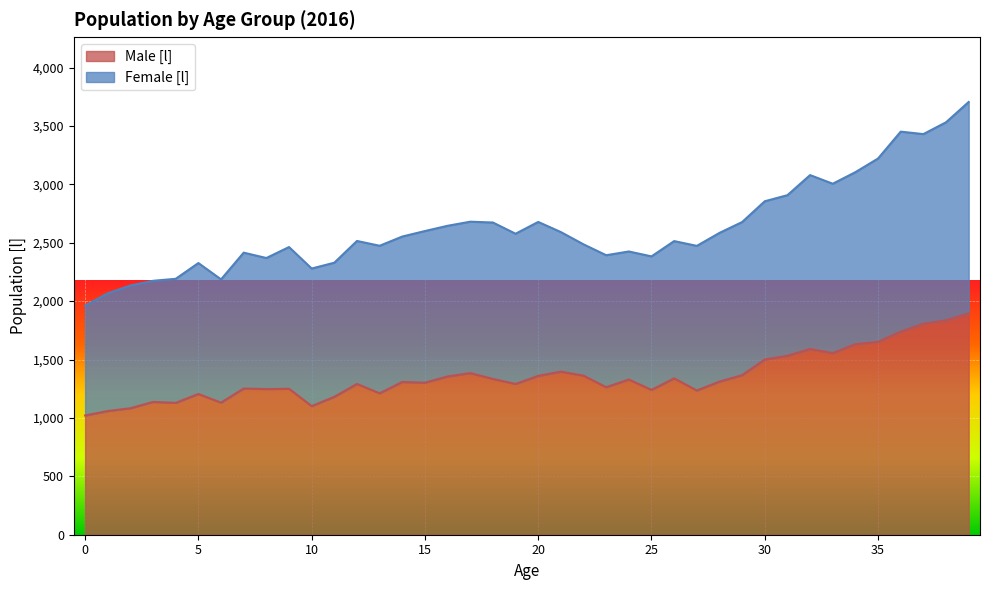

How many interior local peaks does the Female [l] series have?

10